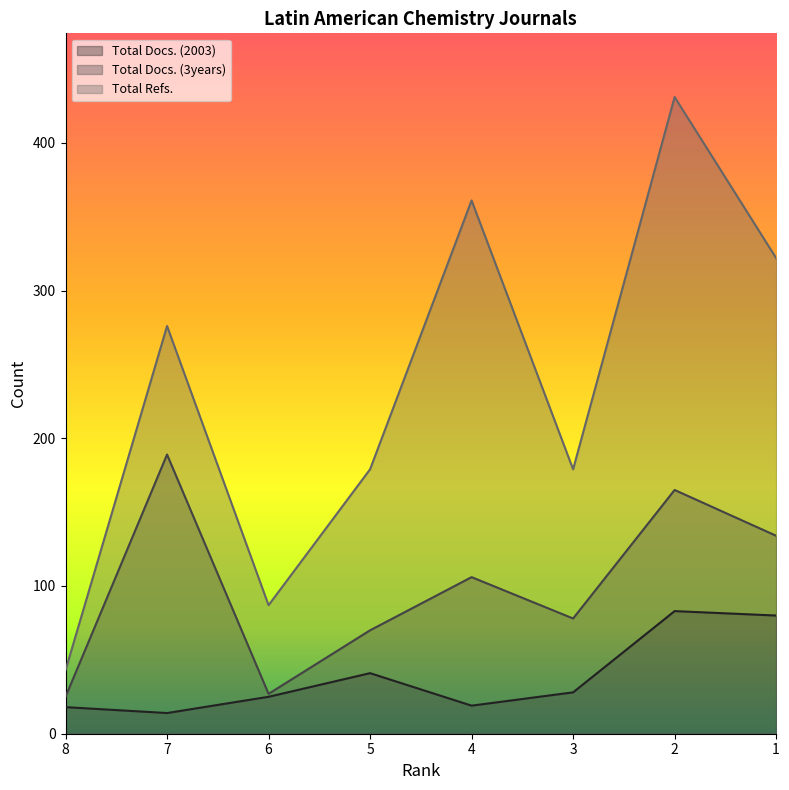

Does the chart display data point markers on the line(s)?

No